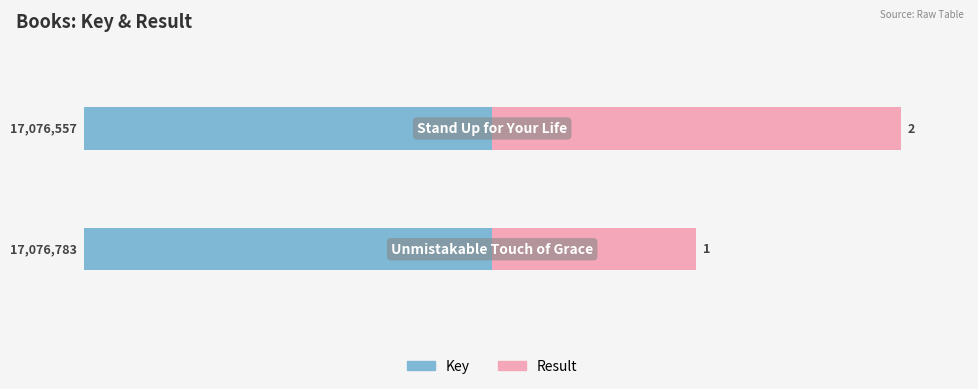

What is the highest value of the Key series?

-30.0